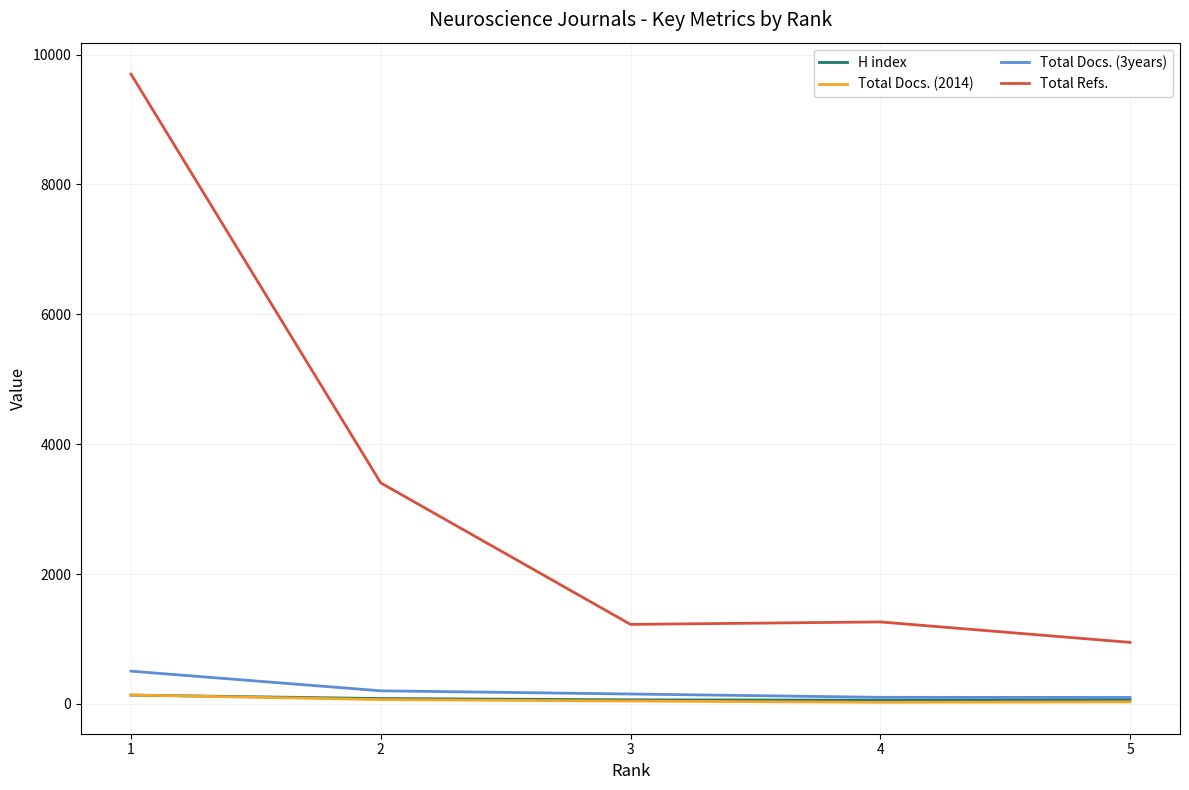

Between 1 and 2, which series saw the biggest shift?

Total Refs.